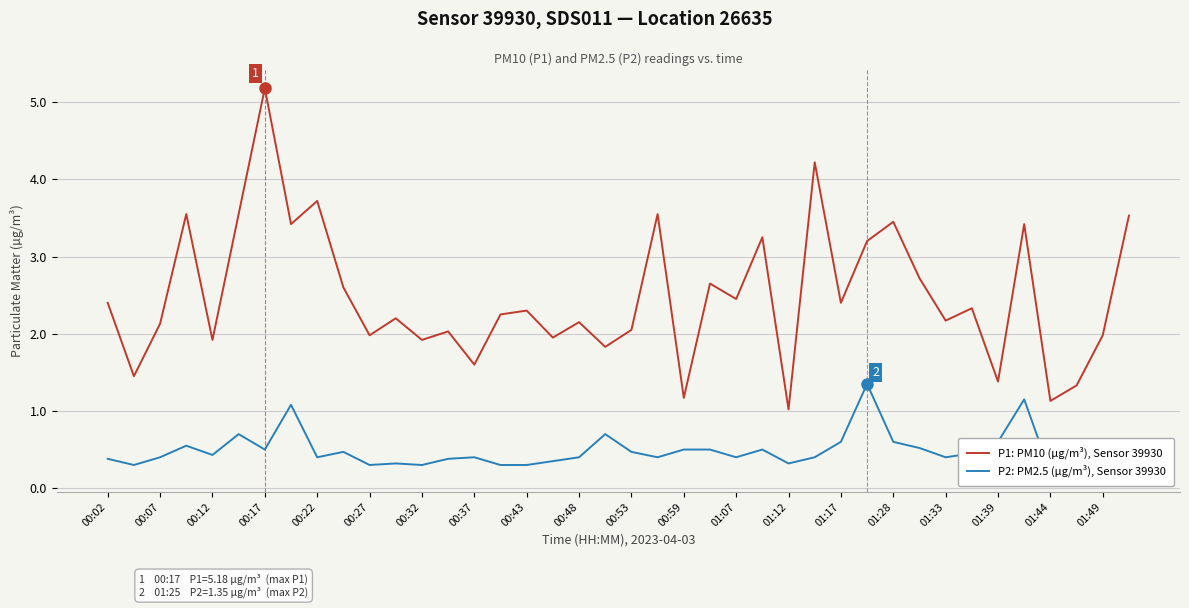

The value of P1: PM10 (µg/m³), Sensor 39930 at 00:22 is 1.4. True or false?

False